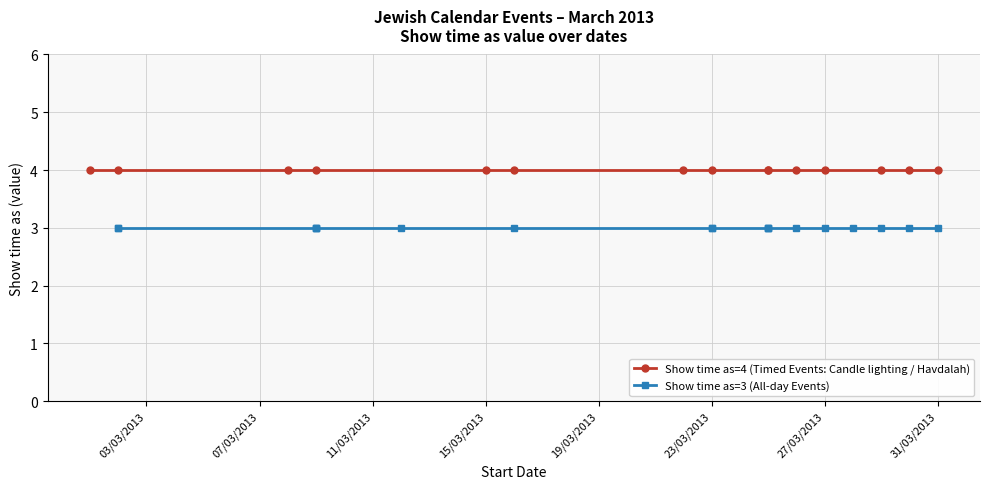

What is the lowest value of the Show time as (All-day events) series?

3